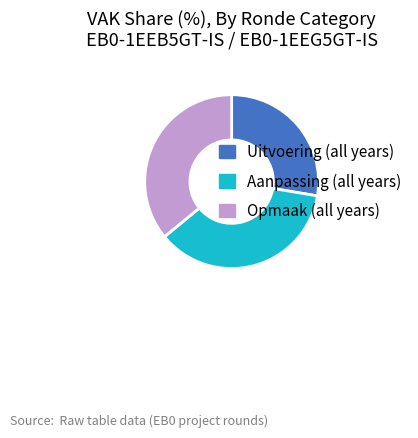

Is there a majority slice in this chart?

No